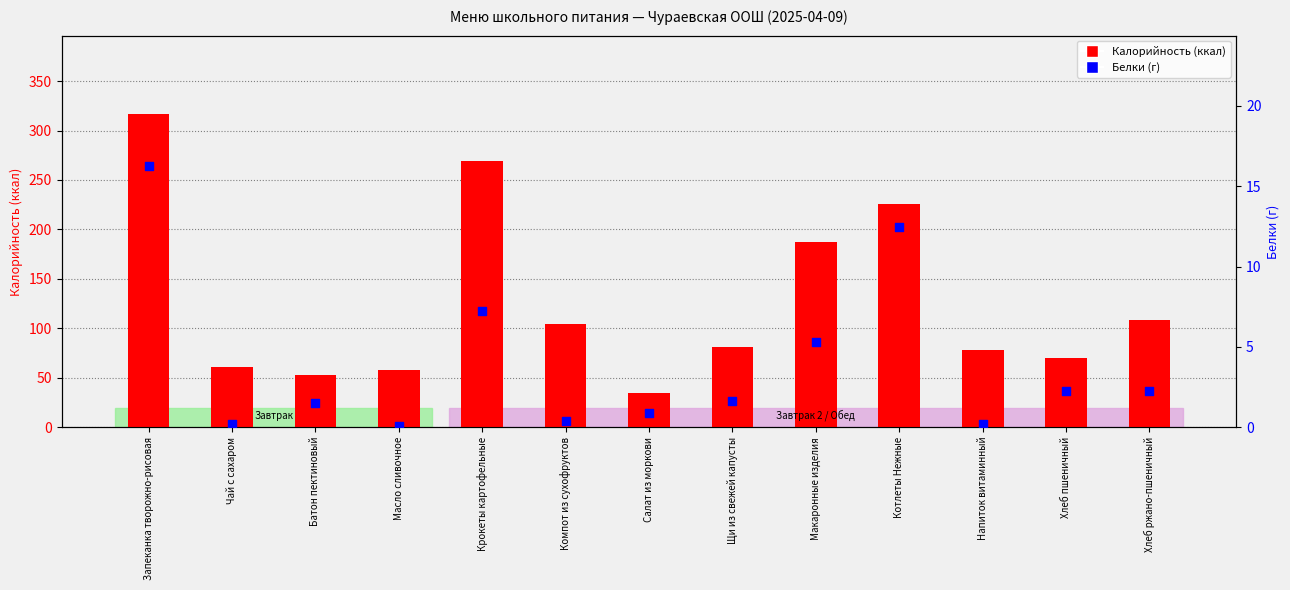

What is the total value across all series at Салат из моркови?

35.3